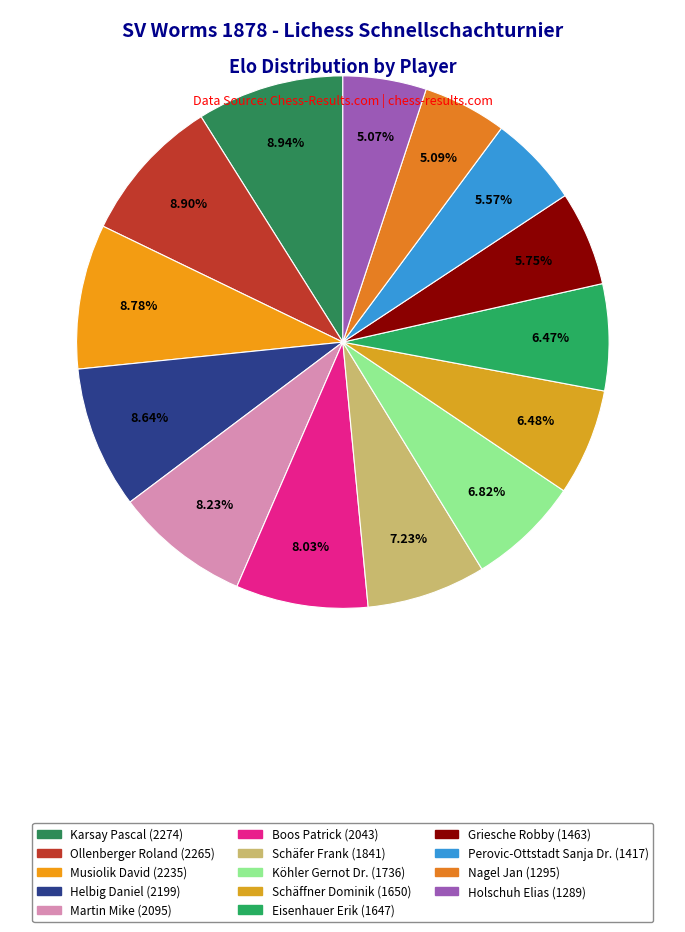

How many segments does this pie chart have?

14